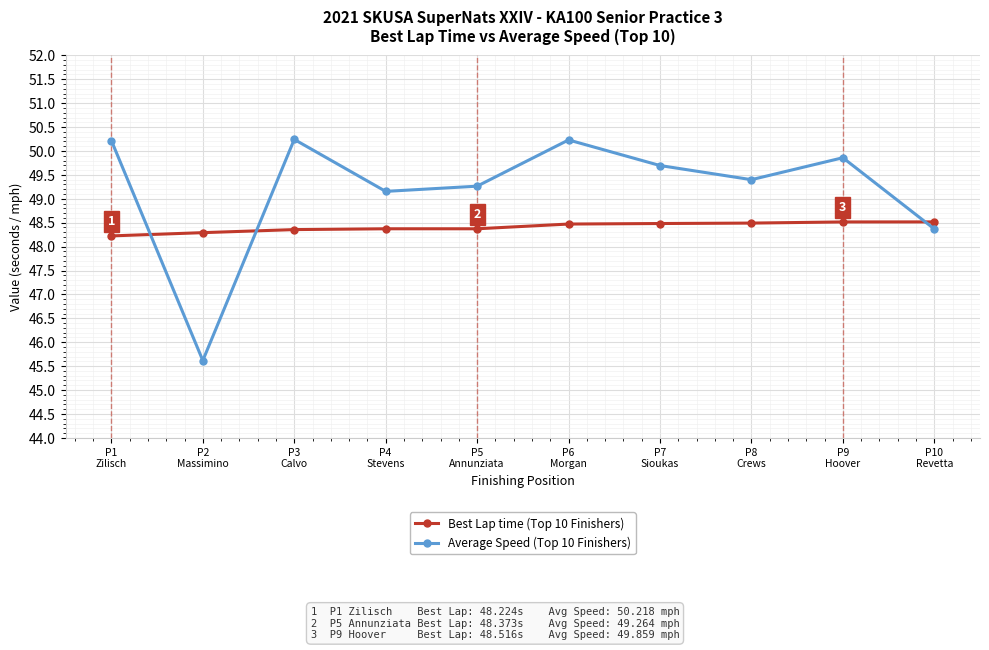

Does the chart have visible grid lines?

Yes